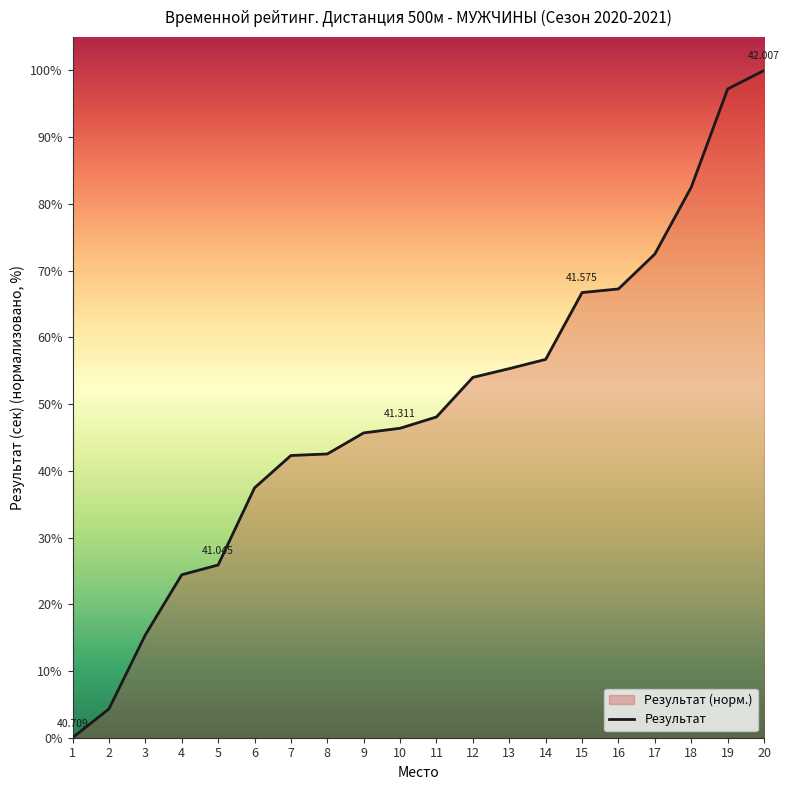

Rank the categories by value from lowest to highest.

1, 2, 3, 4, 5, 6, 7, 8, 9, 10, 11, 12, 13, 14, 15, 16, 17, 18, 19, 20